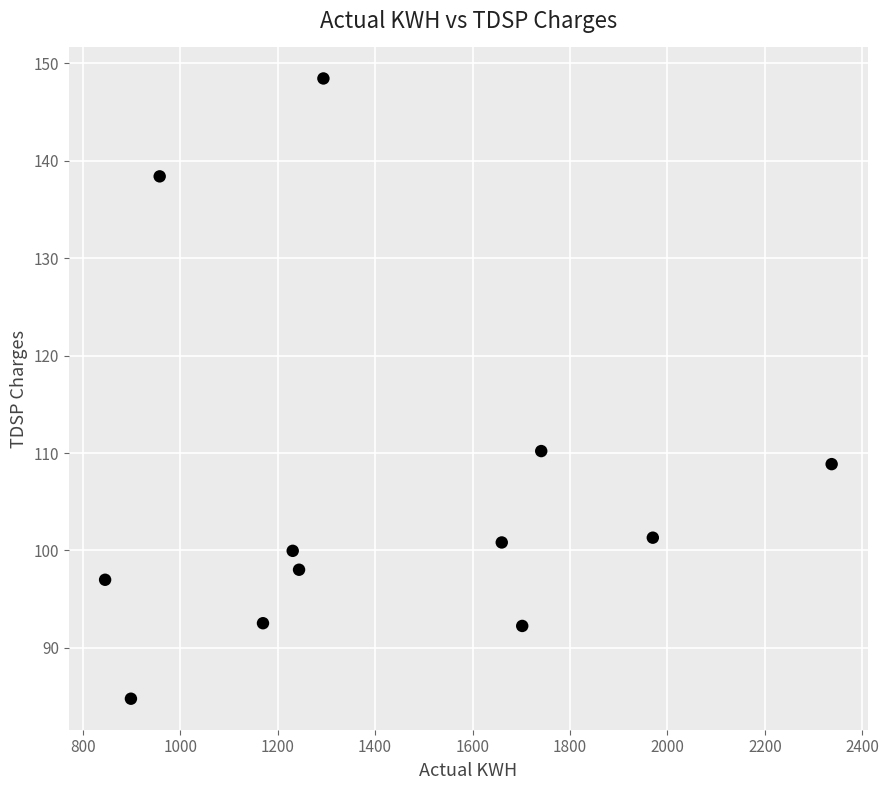

What is the average Y value?

106.0